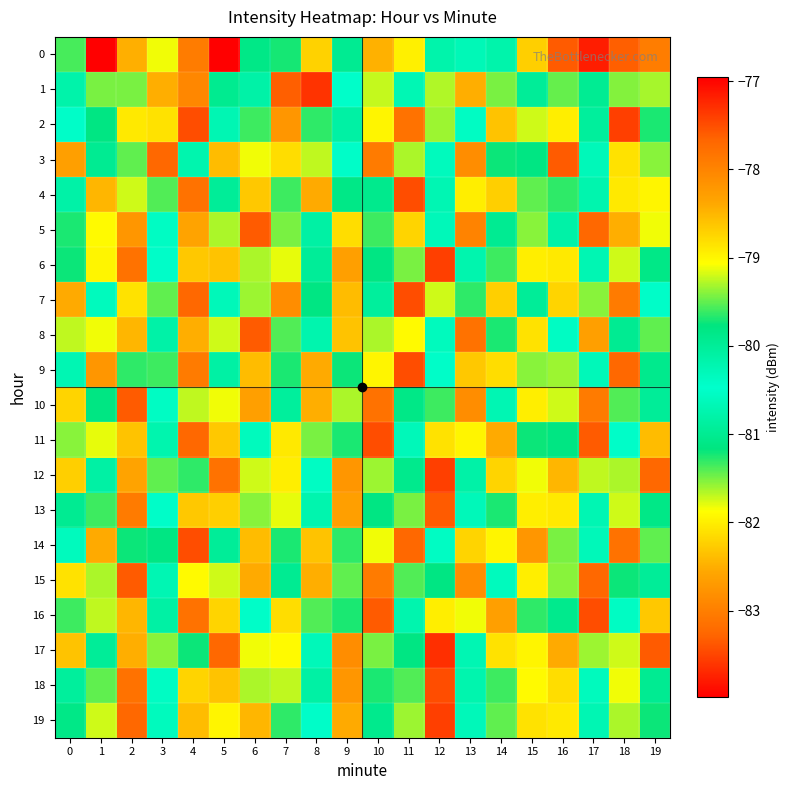

Which series changed the most between 0 and 17?

15